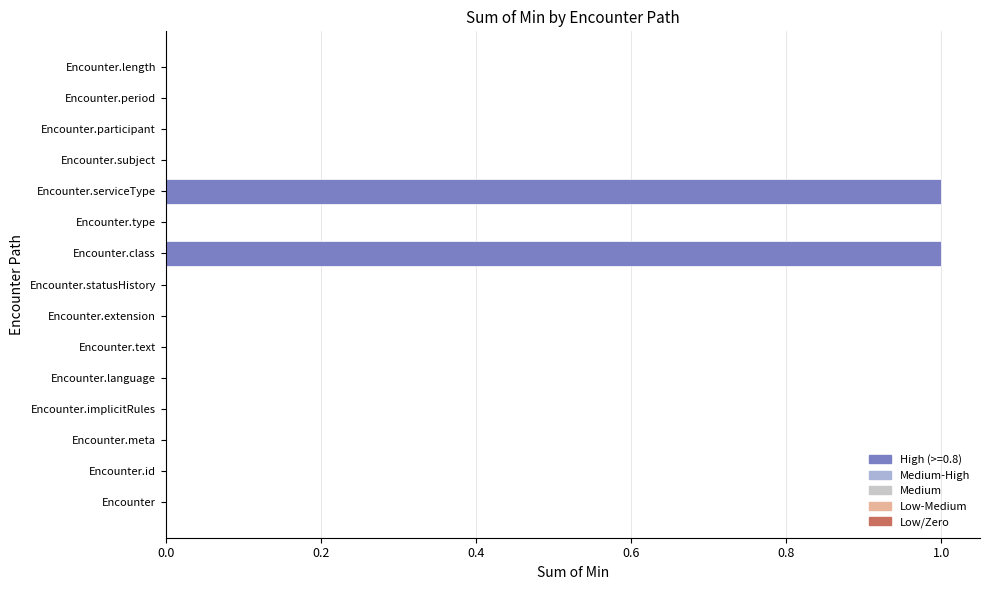

Reading top to bottom, transcribe all the data shown in this chart.

Encounter.length=0	Encounter.period=0	Encounter.participant=0	Encounter.subject=0	Encounter.serviceType=1	Encounter.type=0	Encounter.class=1	Encounter.statusHistory=0	Encounter.extension=0	Encounter.text=0	Encounter.language=0	Encounter.implicitRules=0	Encounter.meta=0	Encounter.id=0	Encounter=0